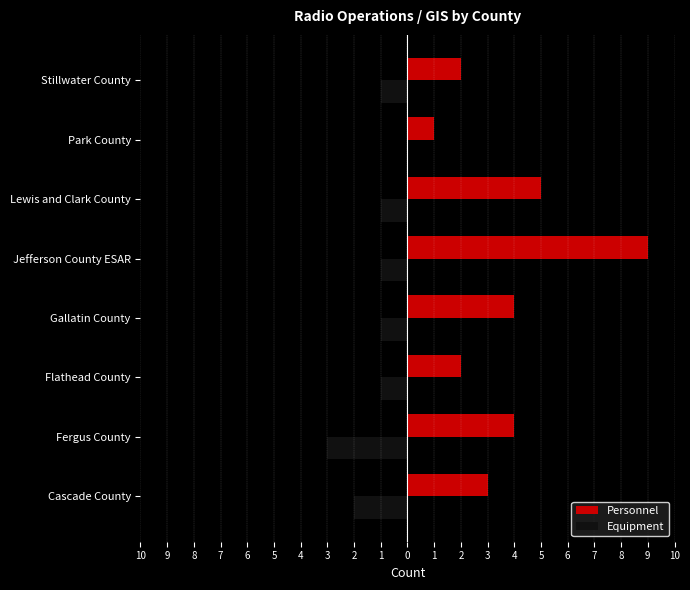

Which series has the largest total across all categories?

Personnel